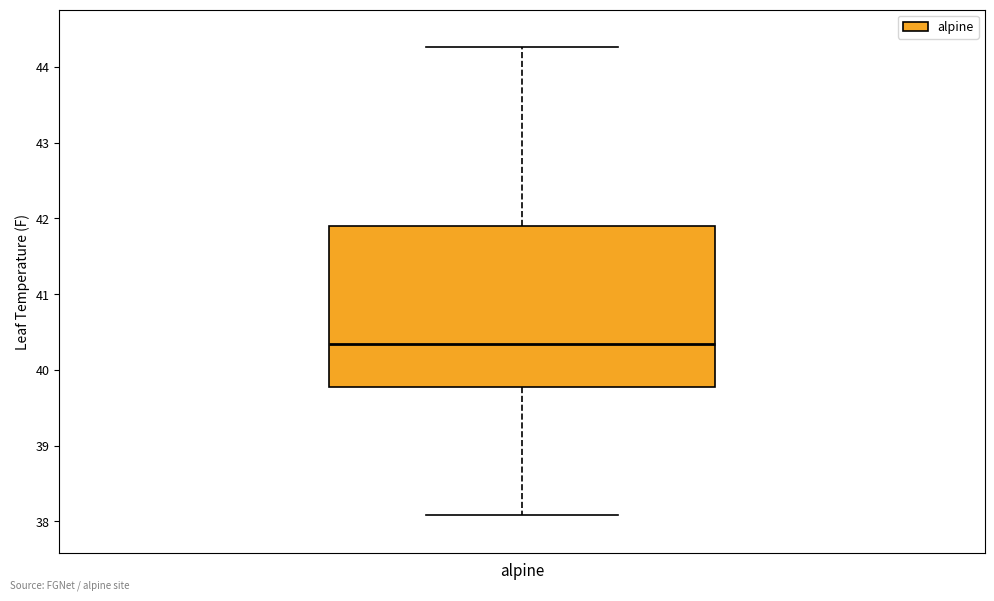

Where is the upper edge of the box for alpine on the y-axis? The values are not printed on the chart, so give them approximately, as read against the axis.

41.9